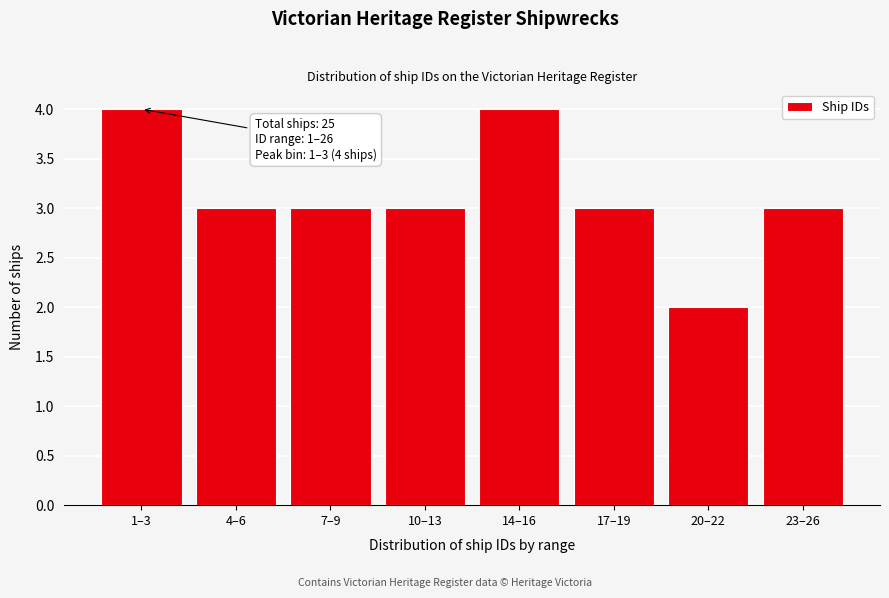

Reading left to right, transcribe all the data shown in this chart.

1–3=4	4–6=3	7–9=3	10–13=3	14–16=4	17–19=3	20–22=2	23–26=3